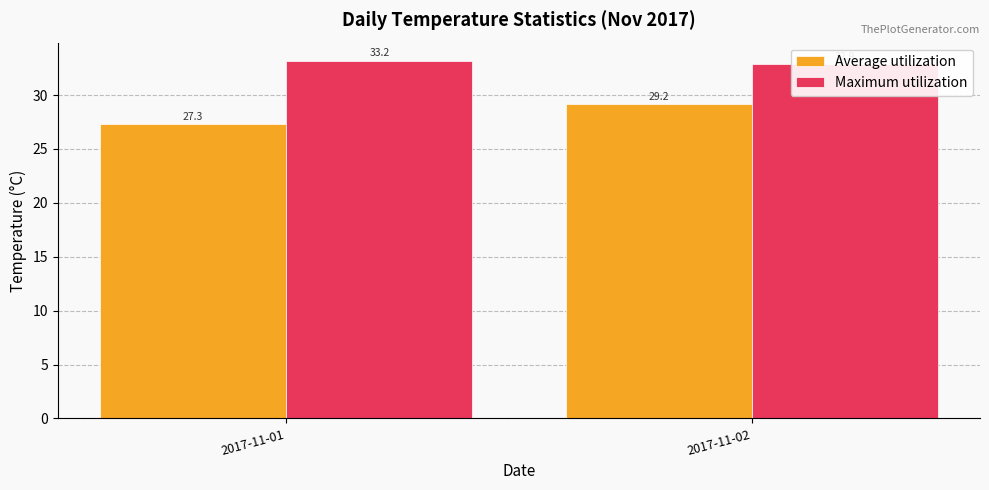

Count the Average utilization values in the range 27 to 29.

1